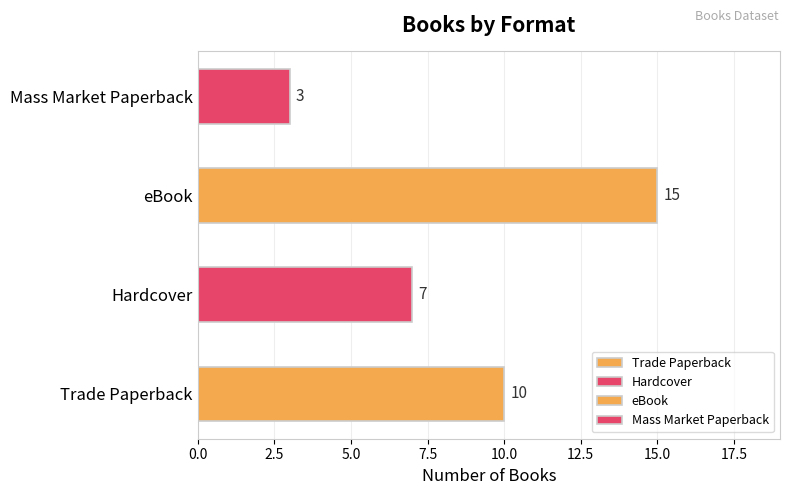

Rank the categories by value from highest to lowest.

eBook, Trade Paperback, Hardcover, Mass Market Paperback